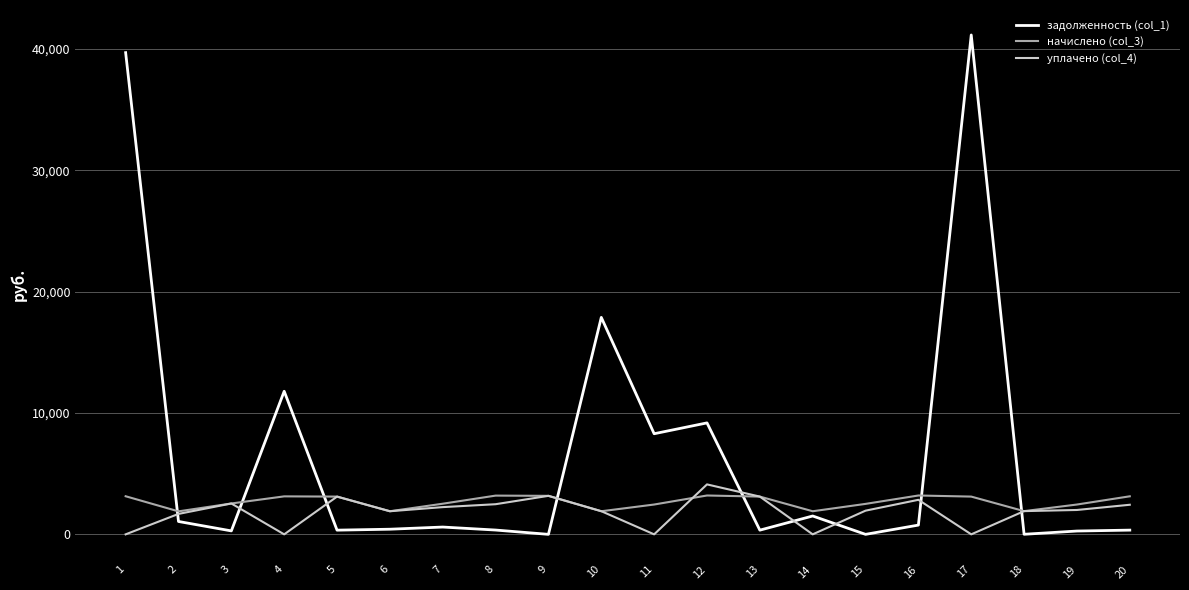

What is the difference between the highest and lowest values at 6?

1480.3